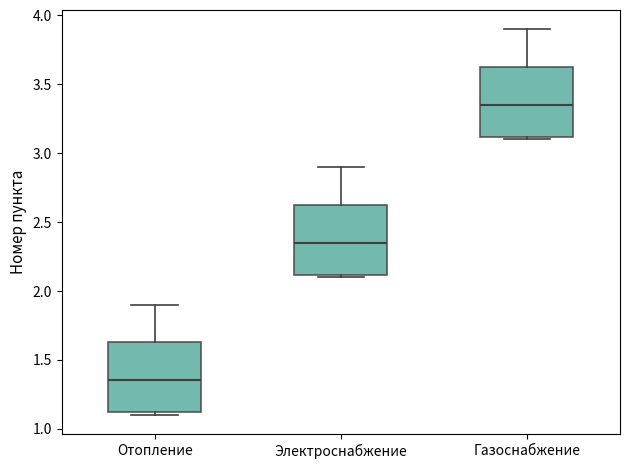

Reading left to right, read every box against the y-axis: the position of its median line, the range the box covers, and the ends of its whiskers. The values are not printed on the chart, so give them approximately, as read against the axis.

Отопление: median 1.35, box 1.10 to 1.65, whiskers 1.10 (just below the box's lower edge) to 1.90
Электроснабжение: median 2.35, box 2.10 to 2.65, whiskers 2.10 (just below the box's lower edge) to 2.90
Газоснабжение: median 3.35, box 3.10 to 3.65, whiskers 3.10 (just below the box's lower edge) to 3.90